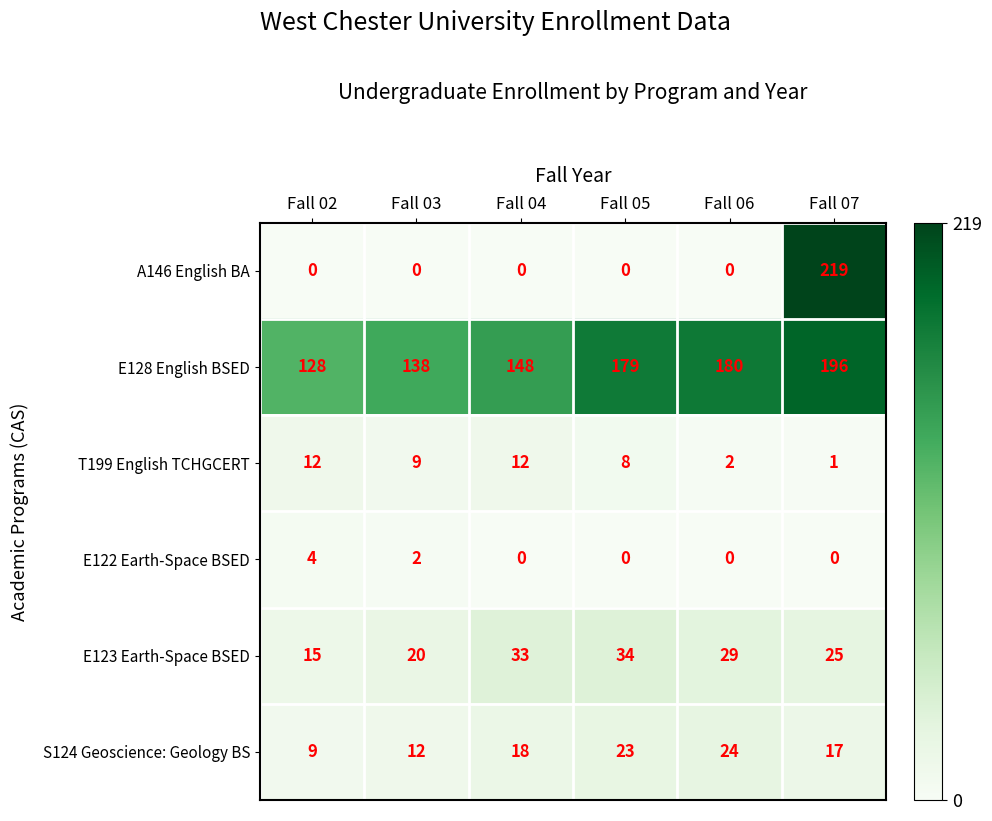

True or false: E122 Earth-Space BSED has a value of 1 at Fall 02.

False